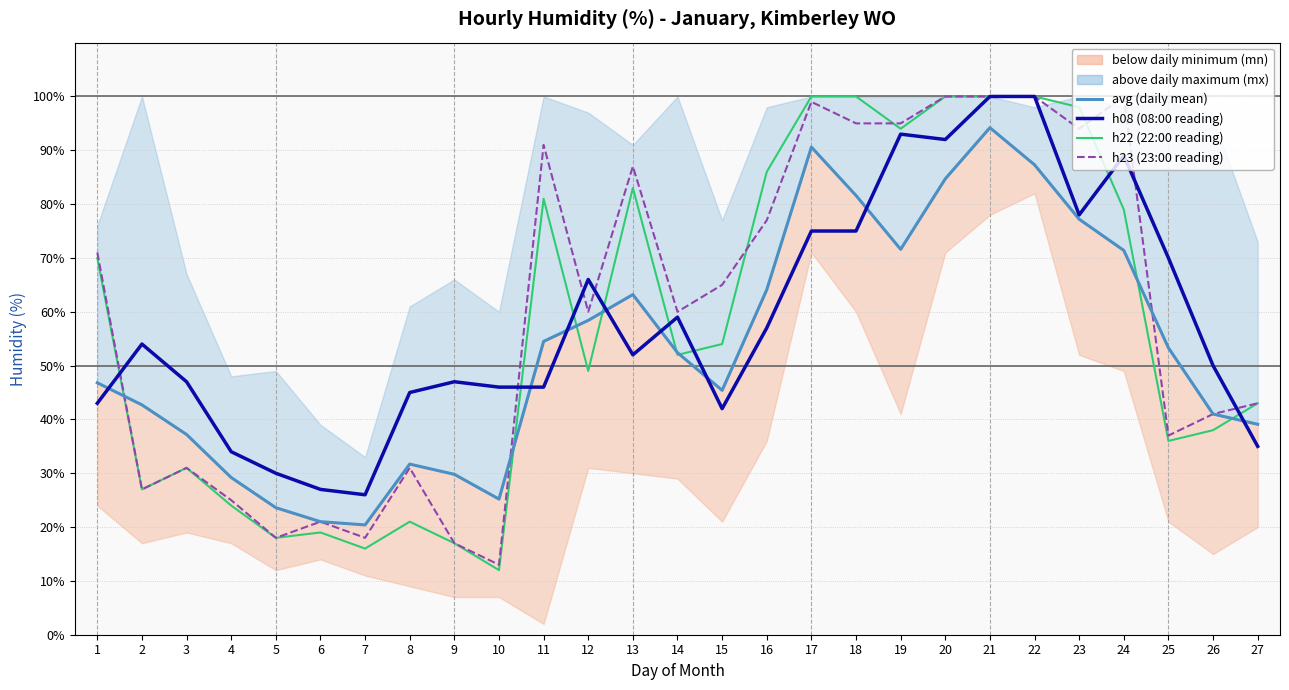

In avg (daily mean), how many points are lower than both neighbors (excluding endpoints)?

4